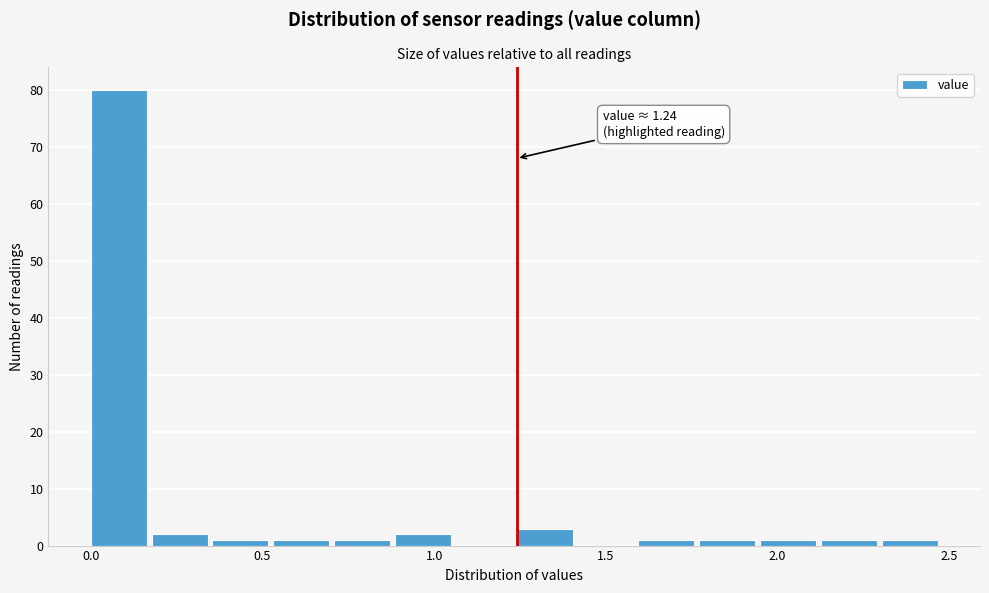

Read against the x-axis, roughly where is the centre of the tallest bar?

0.10